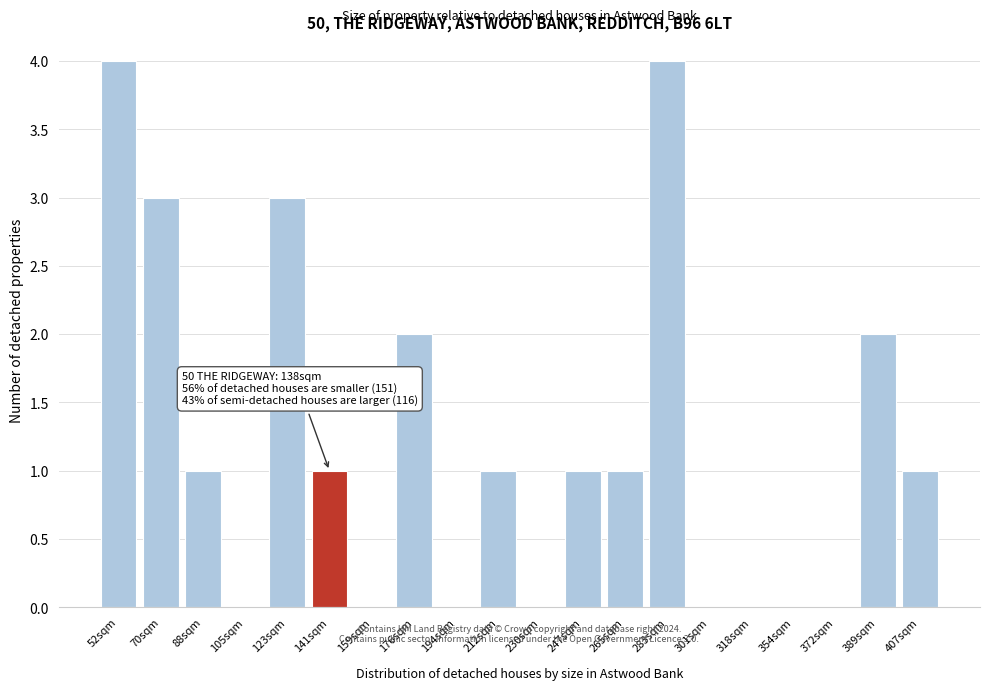

Reading right to left, list all the values displayed in this chart.

407sqm=1	389sqm=2	372sqm=0	354sqm=0	318sqm=0	301sqm=0	283sqm=4	265sqm=1	247sqm=1	230sqm=0	212sqm=1	194sqm=0	176sqm=2	159sqm=0	141sqm=1	123sqm=3	105sqm=0	88sqm=1	70sqm=3	52sqm=4